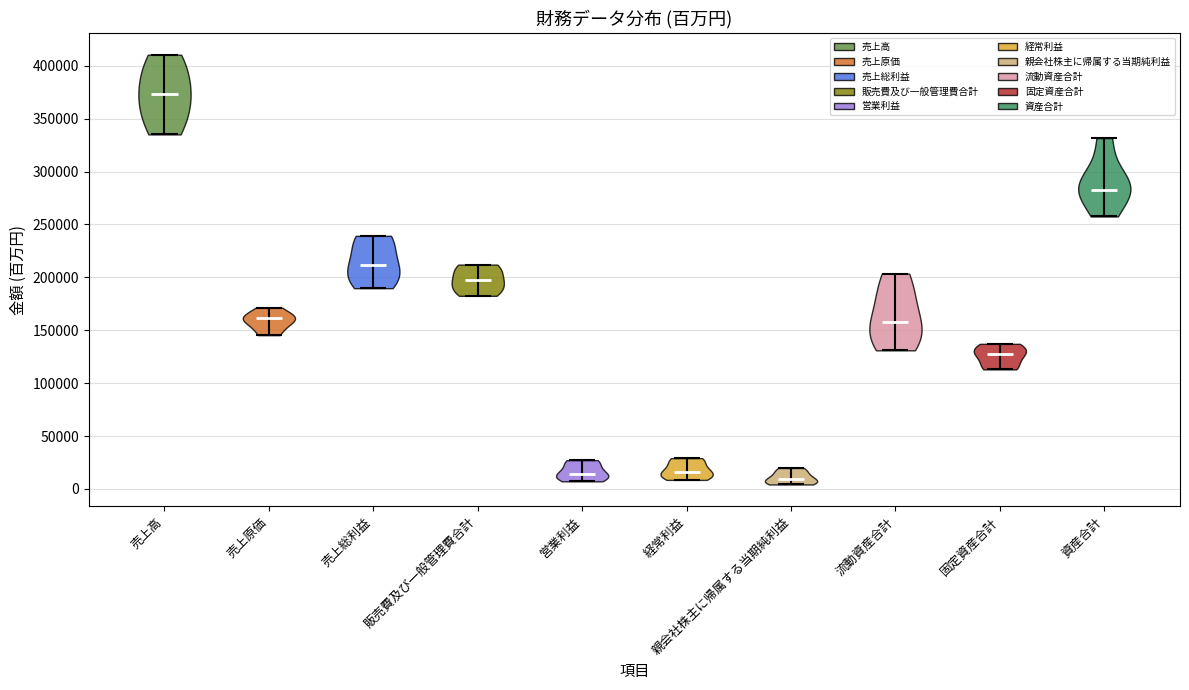

Reading left to right, read every violin against the y-axis: where its median line is, and the lowest and highest points it reaches. The values are not printed on the chart, so give them approximately, as read against the axis.

売上高: median line 375000, lowest point 335000, highest point 410000
売上原価: median line 160000, lowest point 145000, highest point 170000
売上総利益: median line 210000, lowest point 190000, highest point 240000
販売費及び一般管理費合計: median line 195000, lowest point 185000, highest point 210000
営業利益: median line 15000, lowest point 5000, highest point 25000
経常利益: median line 15000, lowest point 10000, highest point 30000
親会社株主に帰属する当期純利益: median line 10000, lowest point 5000, highest point 20000
流動資産合計: median line 155000, lowest point 130000, highest point 205000
固定資産合計: median line 125000, lowest point 115000, highest point 135000
資産合計: median line 285000, lowest point 260000, highest point 330000